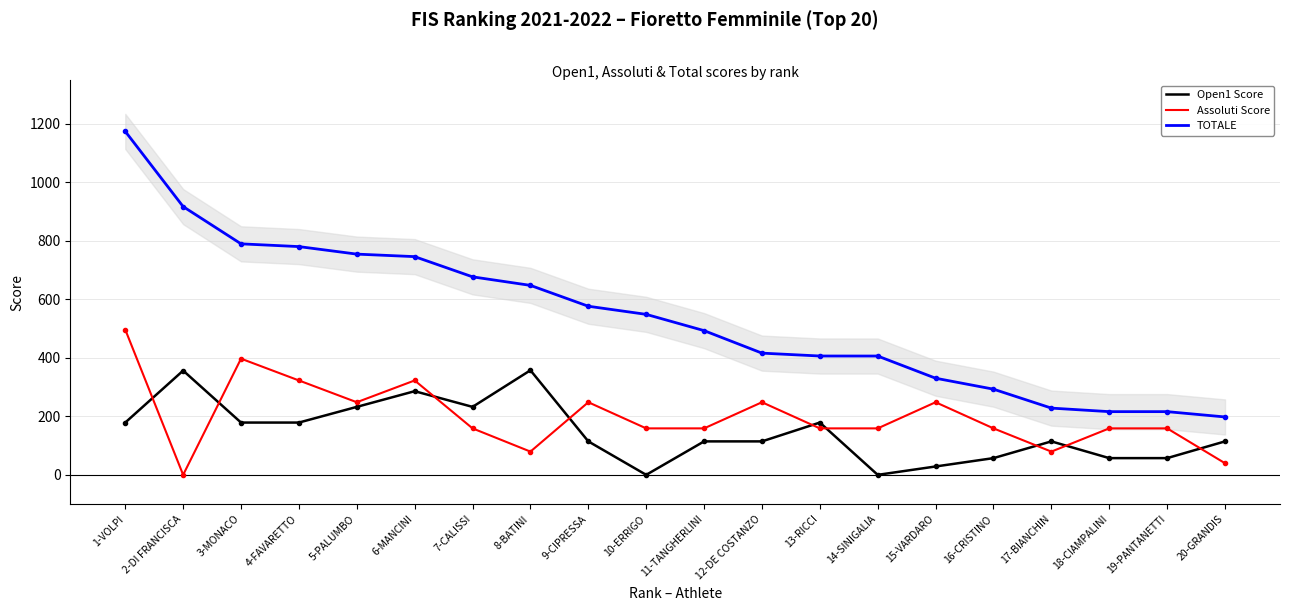

At which category is the sum across all series the highest?

1-VOLPI